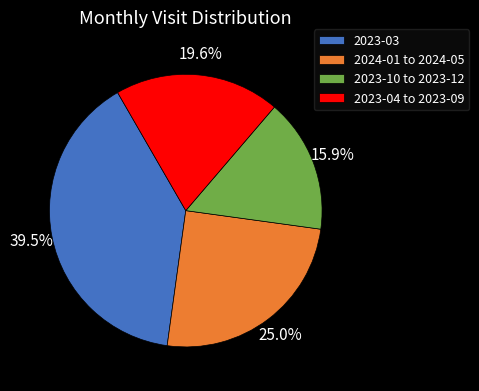

Which category has the biggest portion of the pie?

2023-03